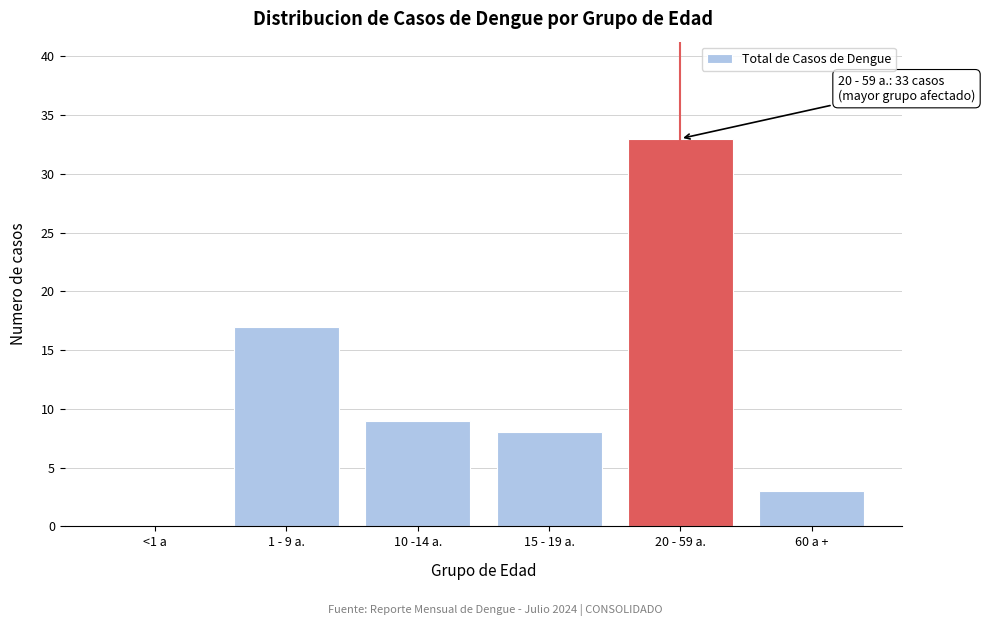

Reading left to right, extract all data points from this chart.

<1 a=0	1 - 9 a.=17	10 -14 a.=9	15 - 19 a.=8	20 - 59 a.=33	60 a +=3